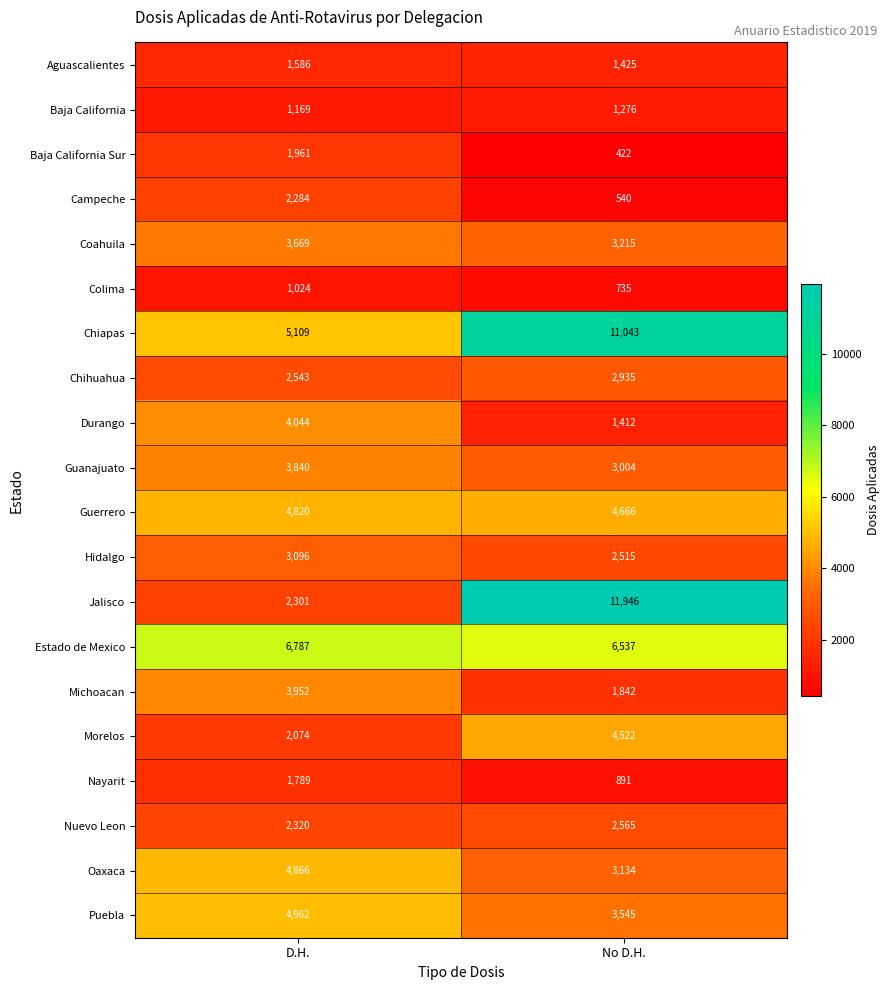

How many distinct data groups are displayed?

20